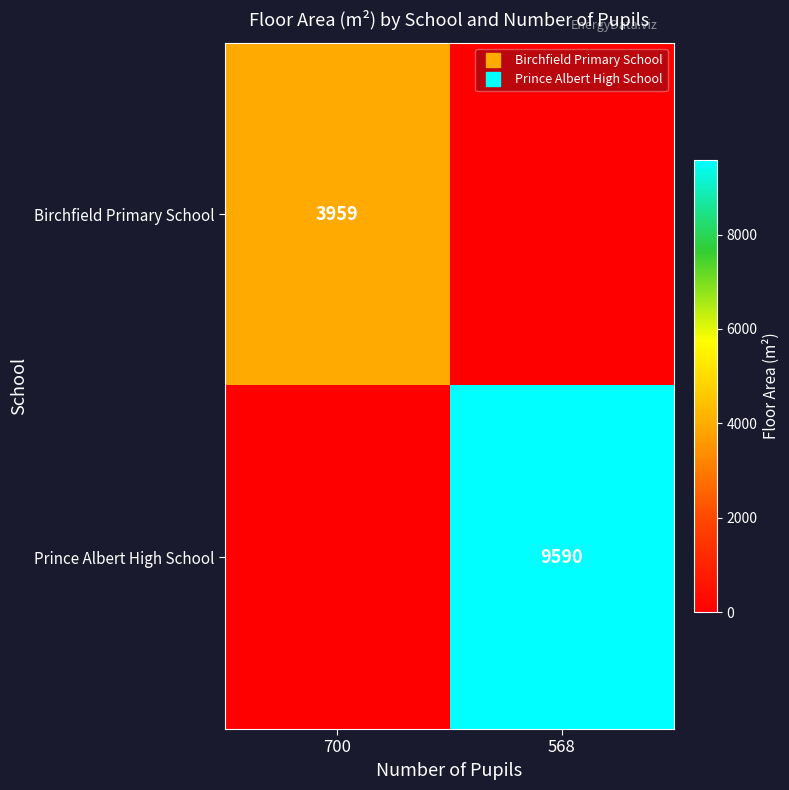

At which category is the sum across all series the highest?

568